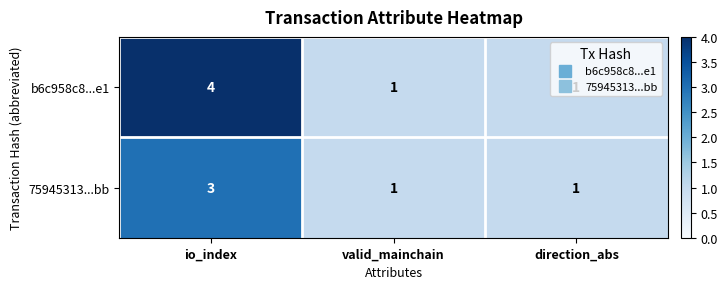

At how many categories does at least one series exceed 2?

1